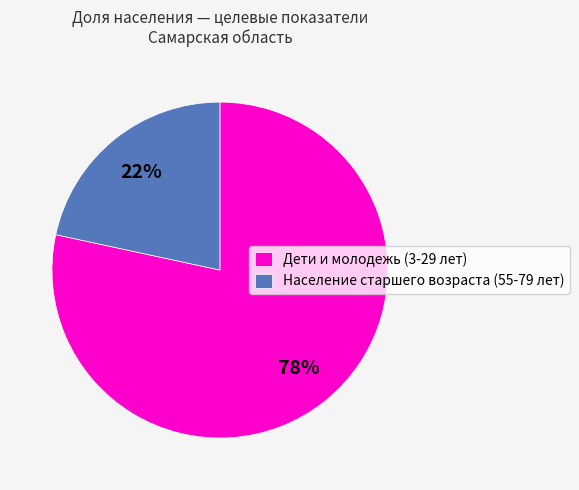

Count the number of slices in the pie.

2